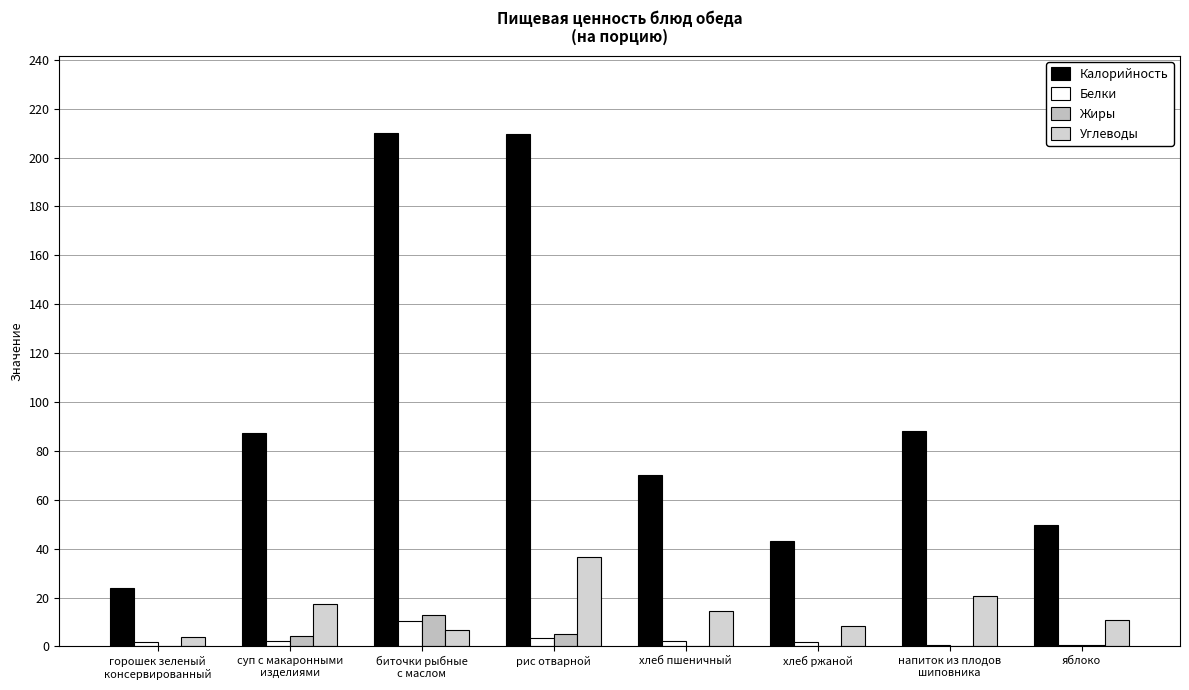

What is the spread (max minus min) of values at напиток из плодов
шиповника?

87.9